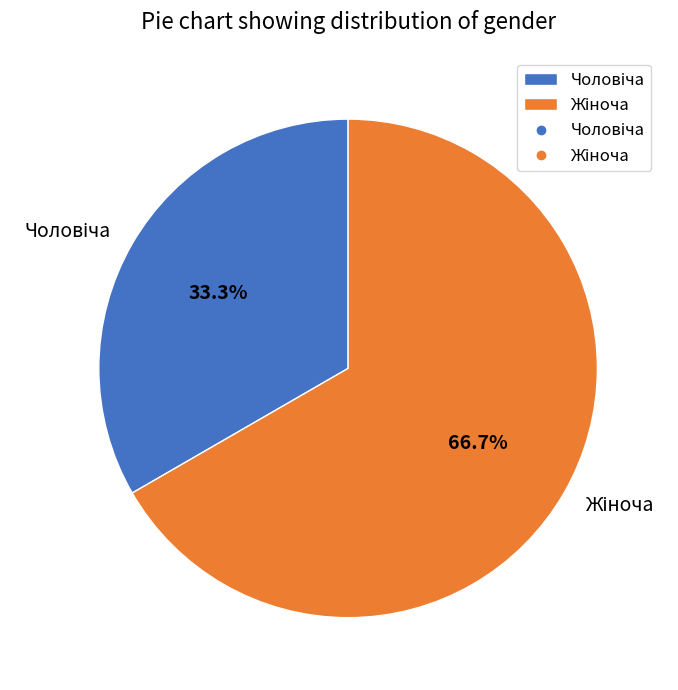

Is there a majority slice in this chart?

Yes